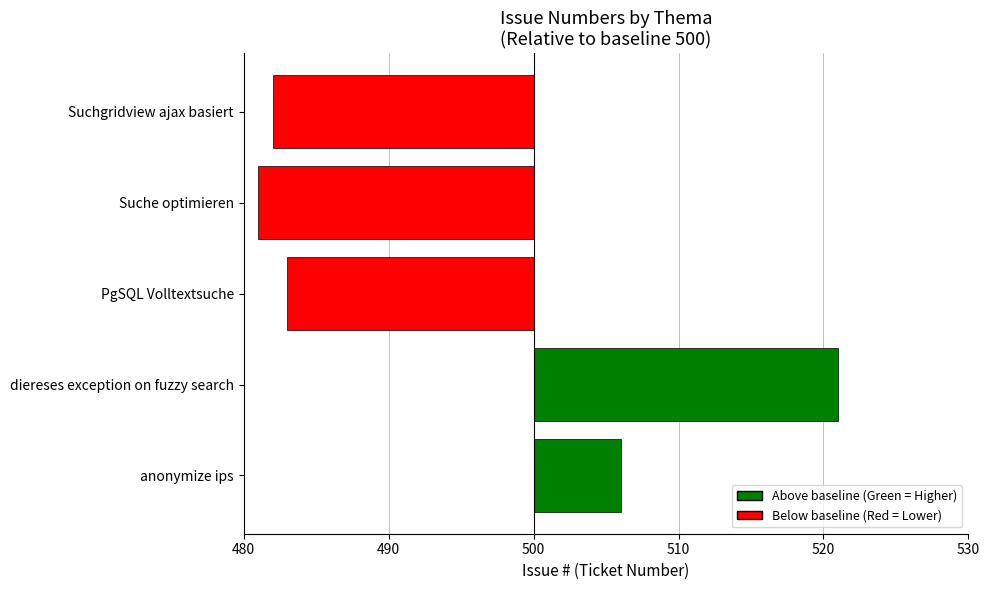

How many values are below zero?

3